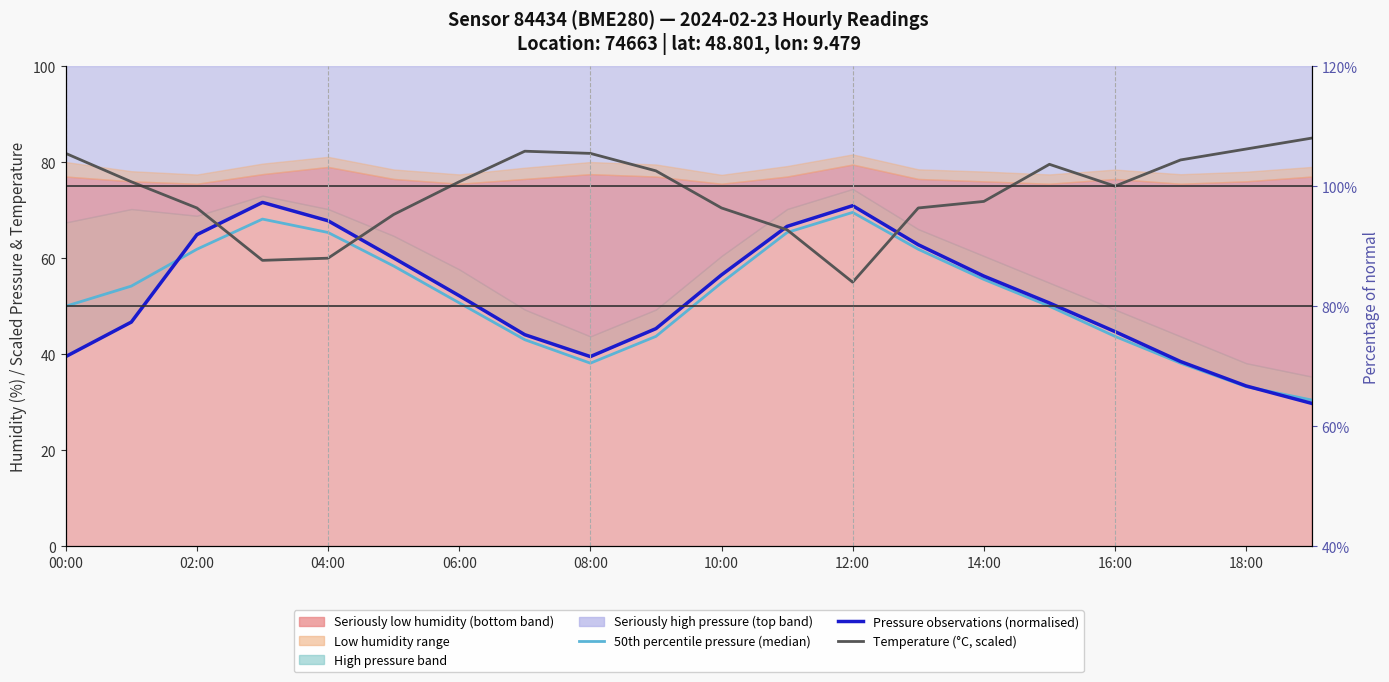

Reading right to left, what are all the values shown in this chart?

50th percentile pressure (median): 30.5	33.3	38.1	43.7	50.0	55.6	61.9	69.5	65.3	54.9	43.7	38.1	43.0	50.7	58.4	65.3	68.1	61.9	54.2	50.0
Pressure observations (normalised): 29.8	33.4	38.5	44.7	50.7	56.3	62.8	70.9	66.6	56.5	45.3	39.5	44.1	52.2	60.1	67.8	71.6	64.9	46.7	39.5
Temperature (°C, scaled): 85.0	82.7	80.5	75.0	79.5	71.8	70.5	55.0	65.9	70.5	78.2	81.8	82.3	75.9	69.1	60.0	59.5	70.5	75.9	81.8